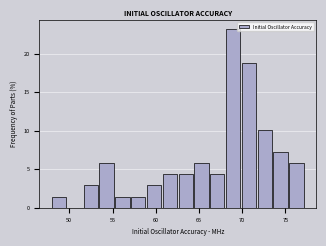

Around what value on the x-axis is the tallest bar? Give the approximate position of its centre, as read against the axis.

69.0